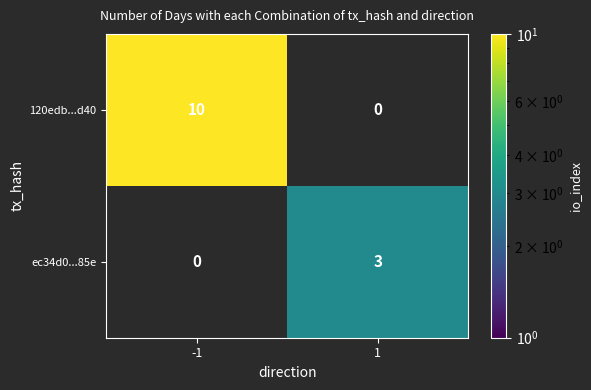

Is it true that 120edb...d40 equals 10 at -1?

True